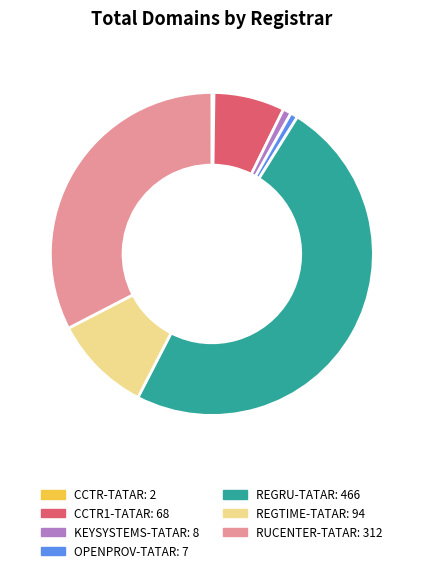

Which slice is the largest?

REGRU-TATAR